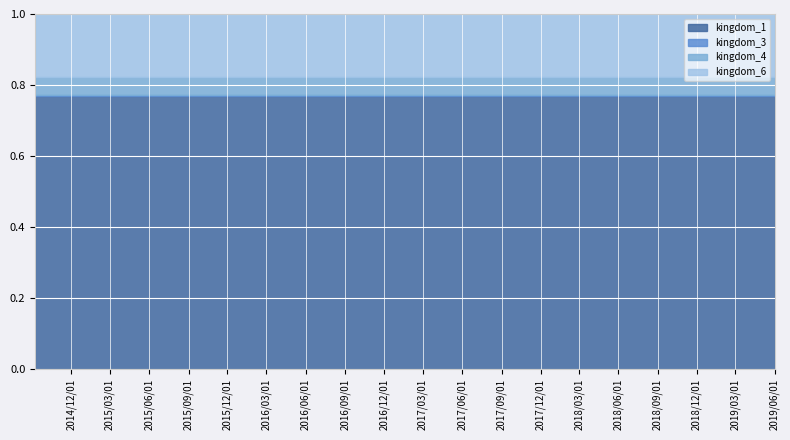

What is the lowest value of the kingdom_3 series?

1